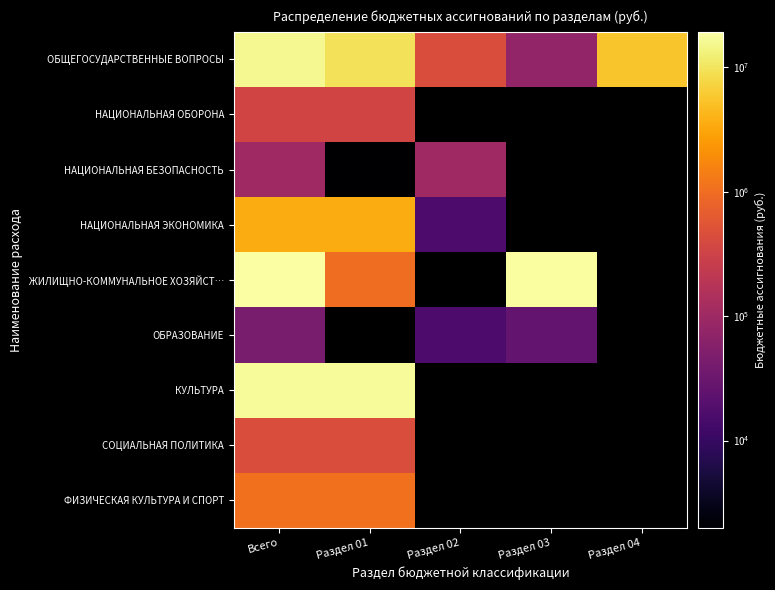

At which label is КУЛЬТУРА closest to 17173914?

Всего